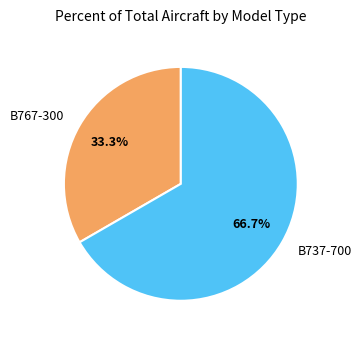

To the nearest percent, what is the difference between the B767-300 and B737-700 slice percentages?

33%